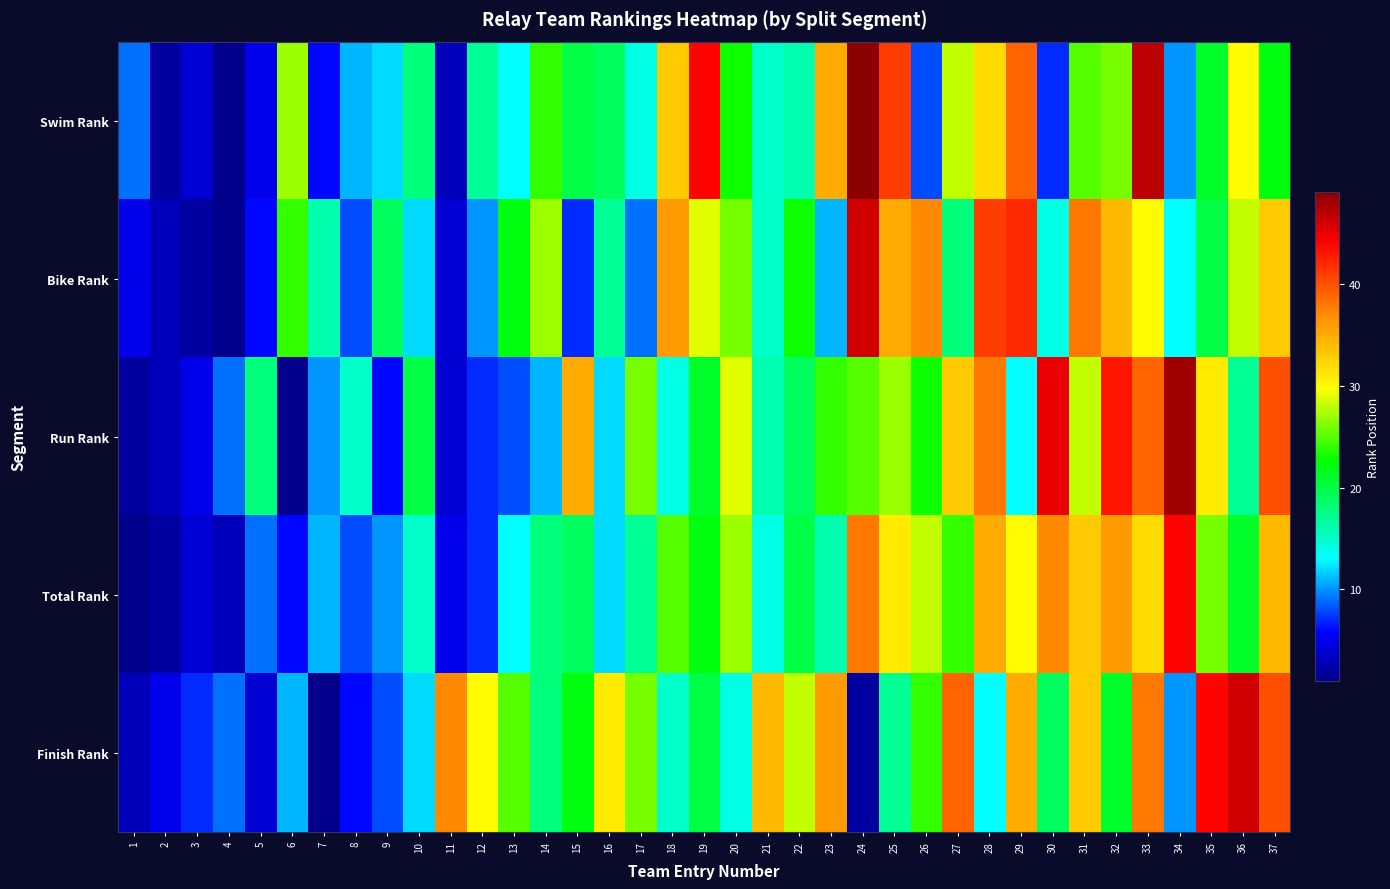

At which category is the sum across all series the highest?

33